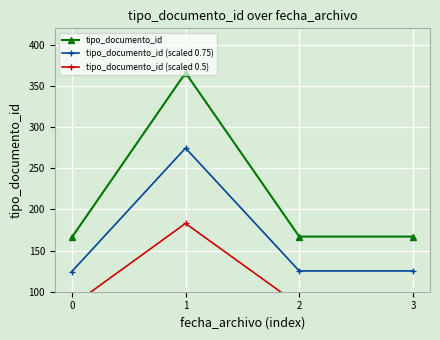

Which series has the largest total across all categories?

tipo_documento_id